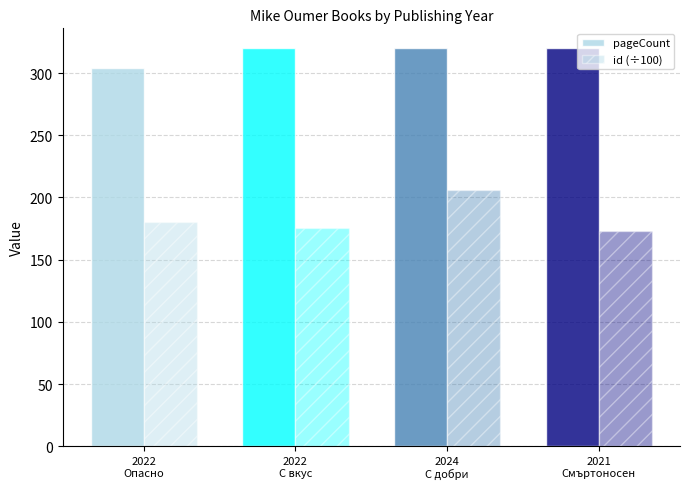

How many groups of bars are there?

4